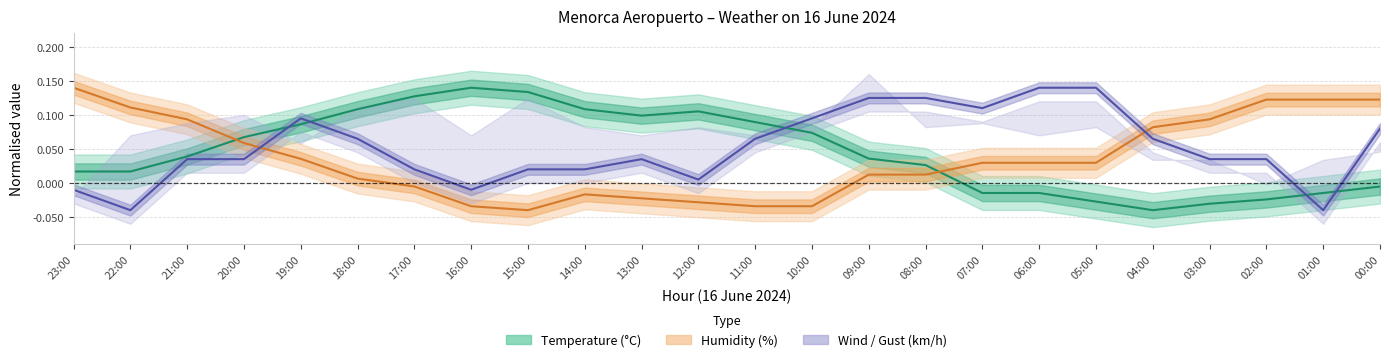

Which has a higher value, 01:00 or 19:00?

19:00